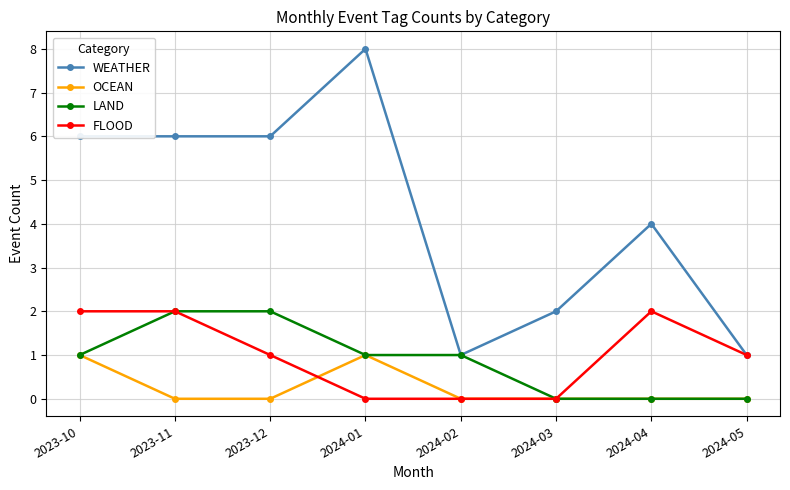

Reading left to right, list all the values displayed in this chart.

WEATHER: 6	6	6	8	1	2	4	1
OCEAN: 1	0	0	1	0	0	0	0
LAND: 1	2	2	1	1	0	0	0
FLOOD: 2	2	1	0	0	0	2	1